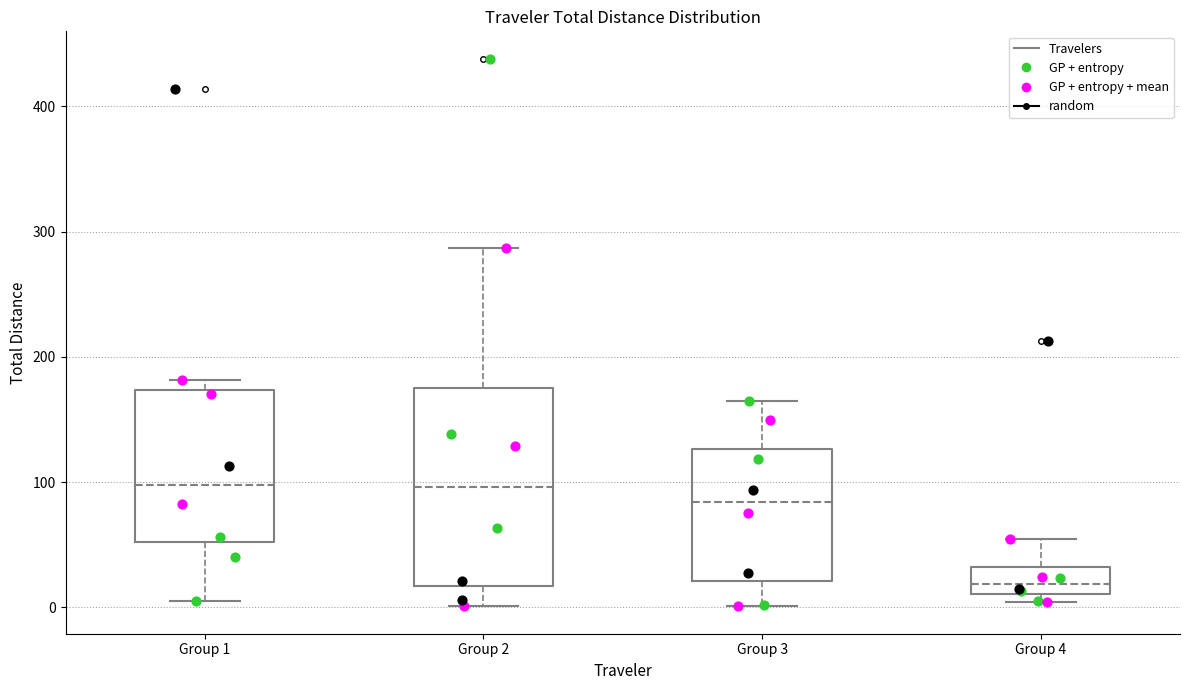

Which box has the lowest median line?

Group 4